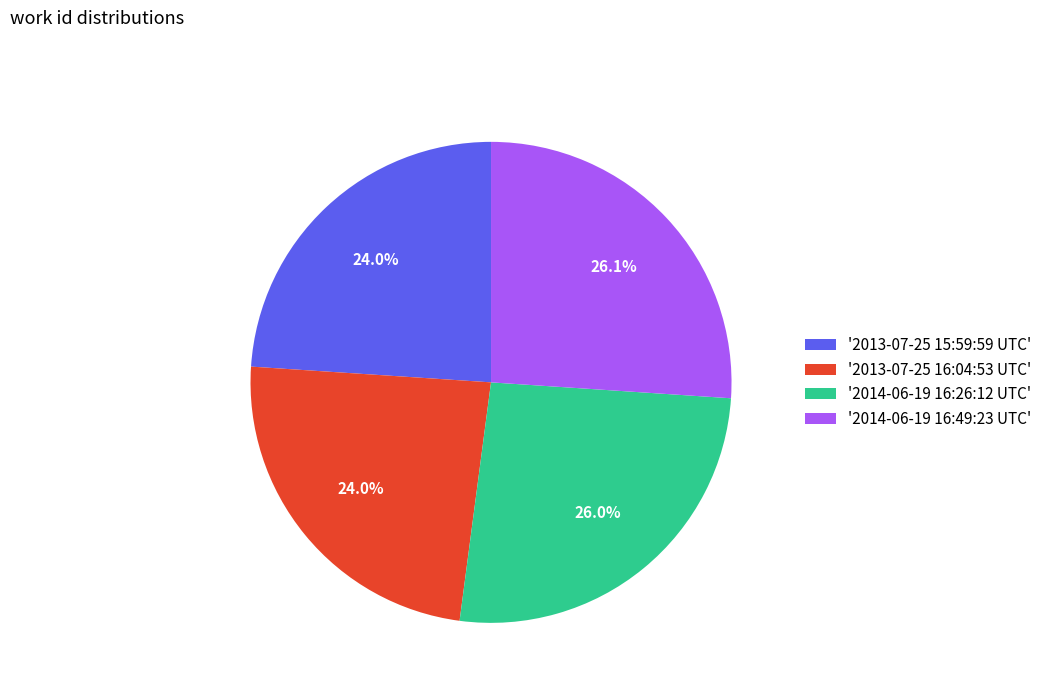

What percentage do '2014-06-19 16:26:12 UTC' and '2013-07-25 15:59:59 UTC' together represent?

50.0%